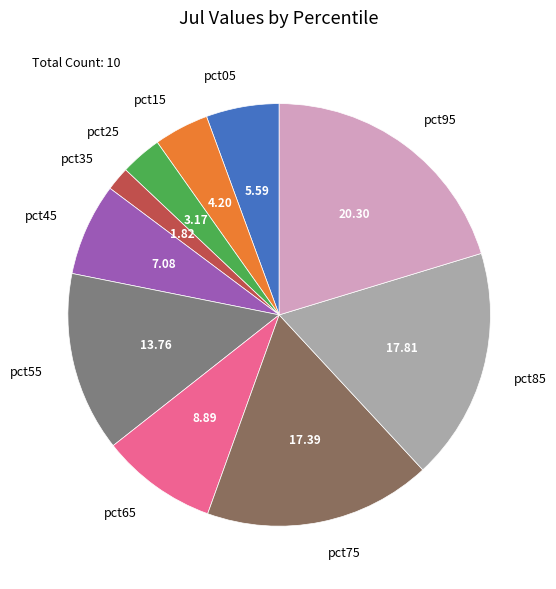

Is the sum of pct75 and pct95 greater than half?

No